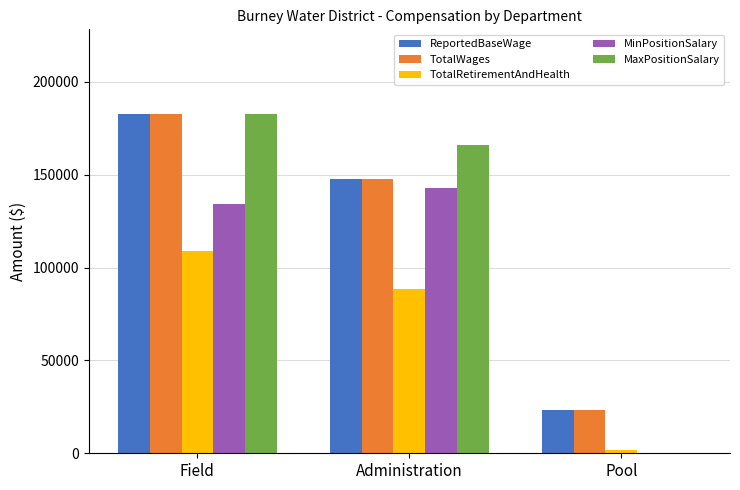

True or false: TotalRetirementAndHealth has a value of 67837 at Field.

False